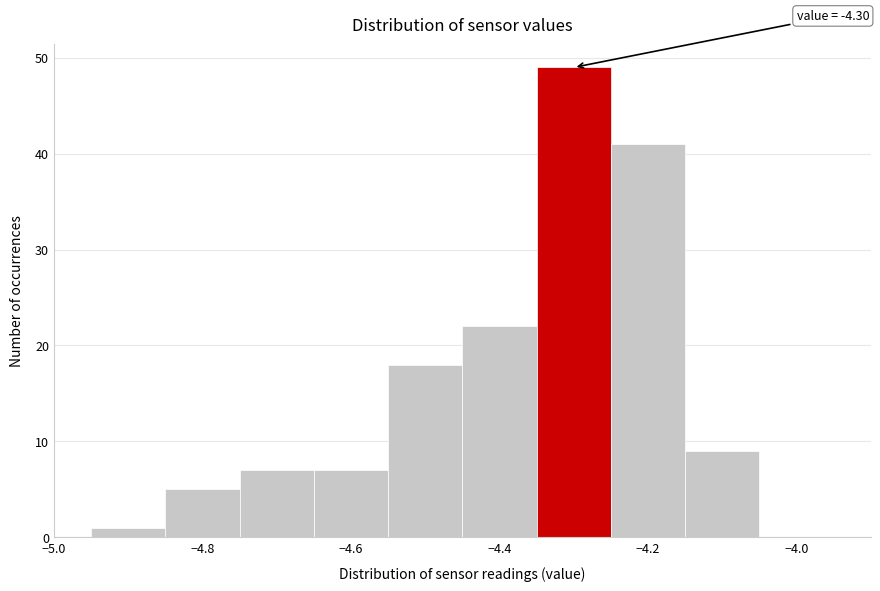

Over which range of the x-axis is the bar tallest?

-4.35 to -4.25